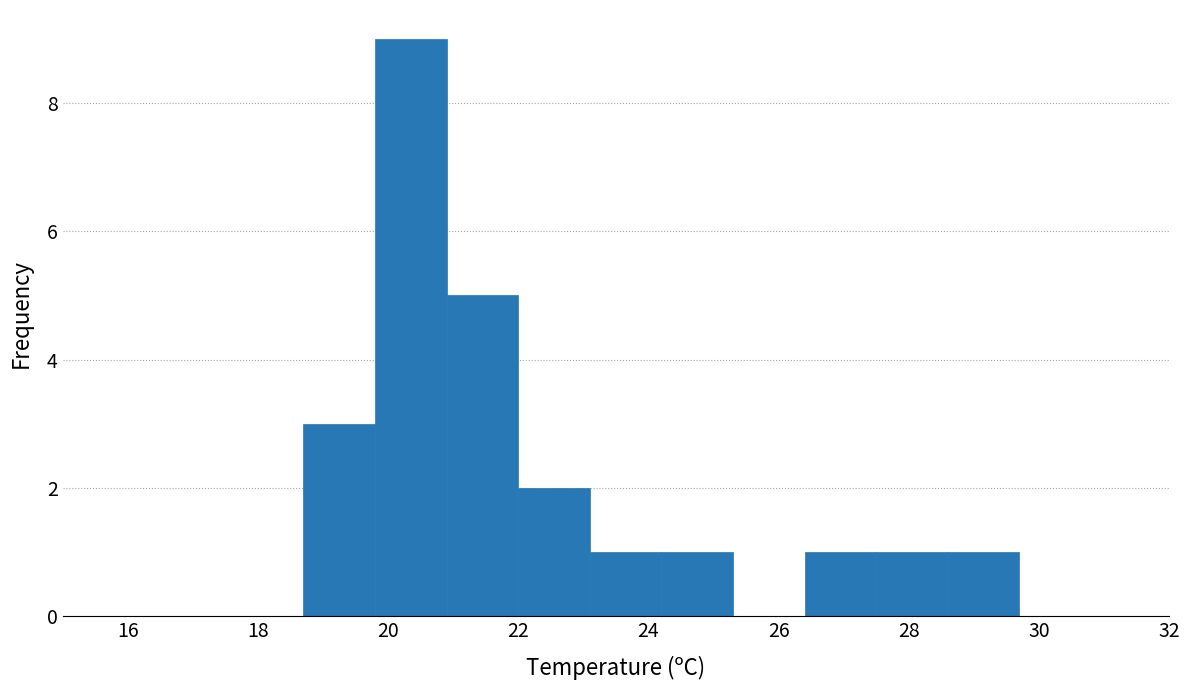

How tall is the bar that spans 24.2 to 25.3 on the x-axis? Neither the bar edges nor the heights are printed on the chart, so give them approximately, as read against the axes.

1